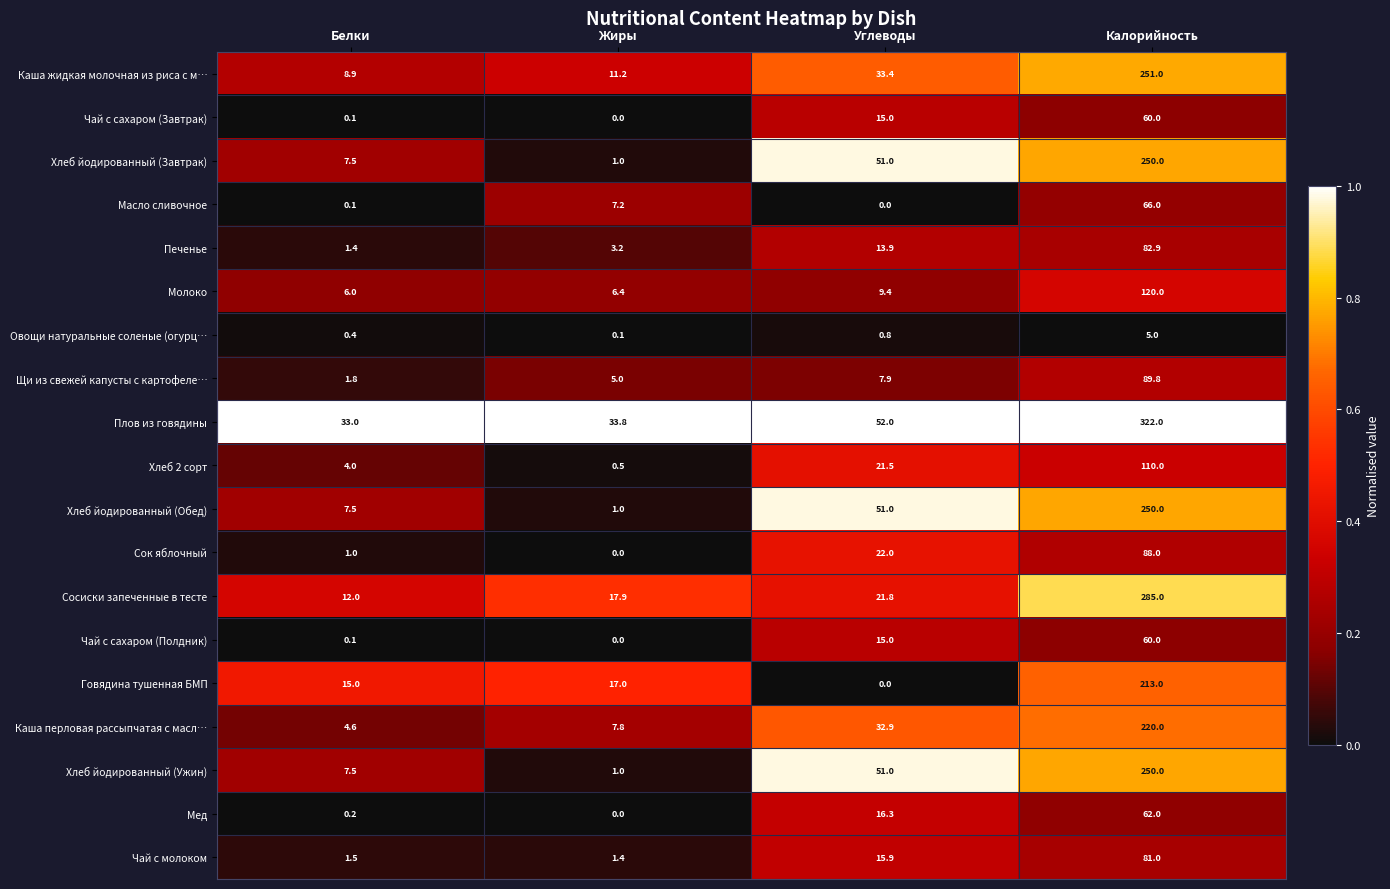

What is the difference between the highest and lowest values at Жиры?

33.8